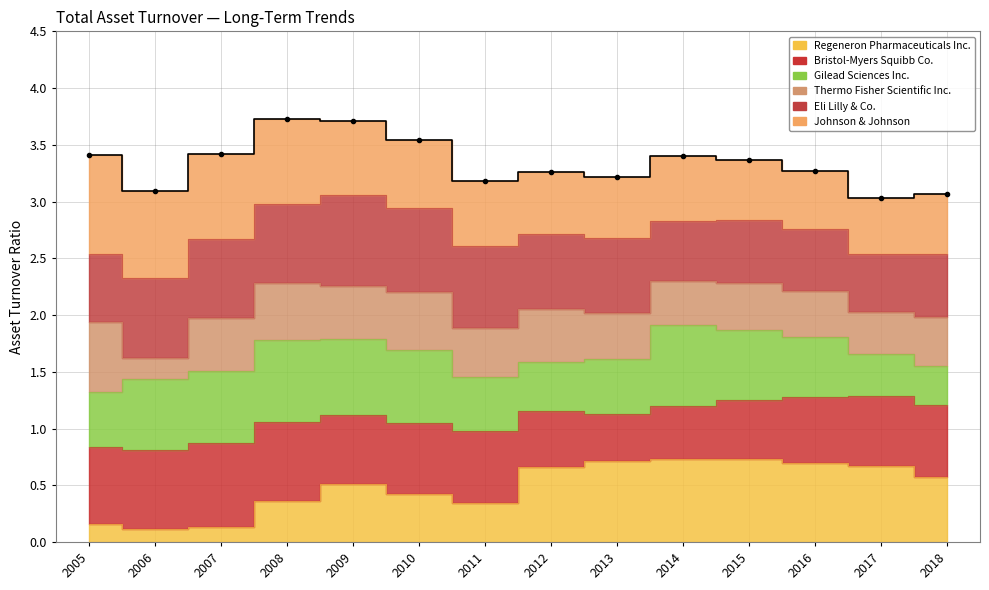

Is it true that the value at 2011 is 3.2?

True